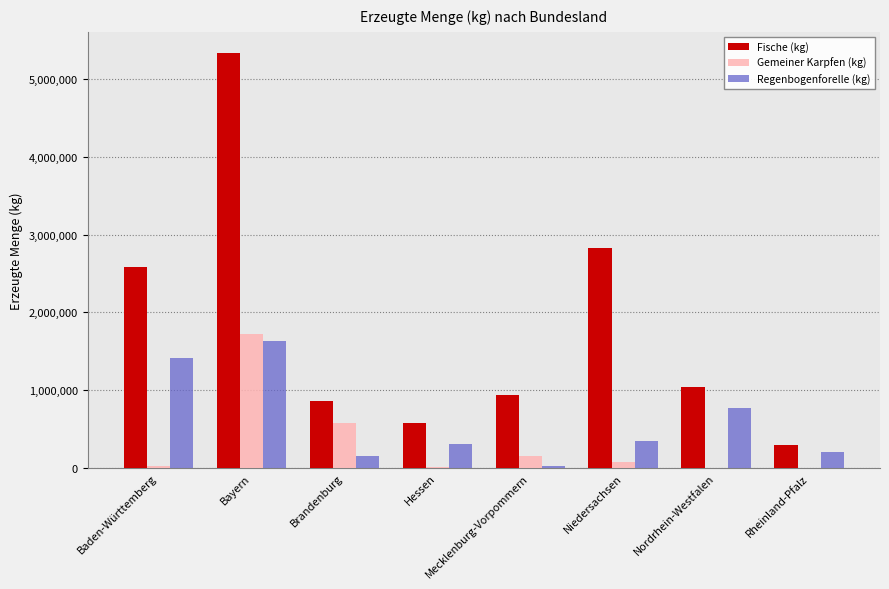

Where is Fische (kg) nearest to the value 2816252?

Niedersachsen